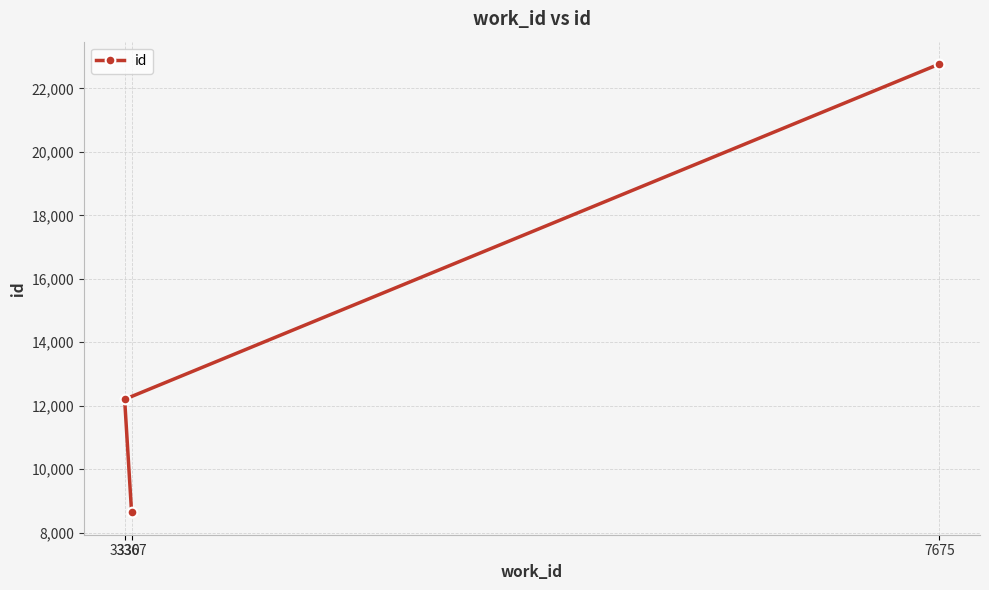

What position from the left is 3367?

1